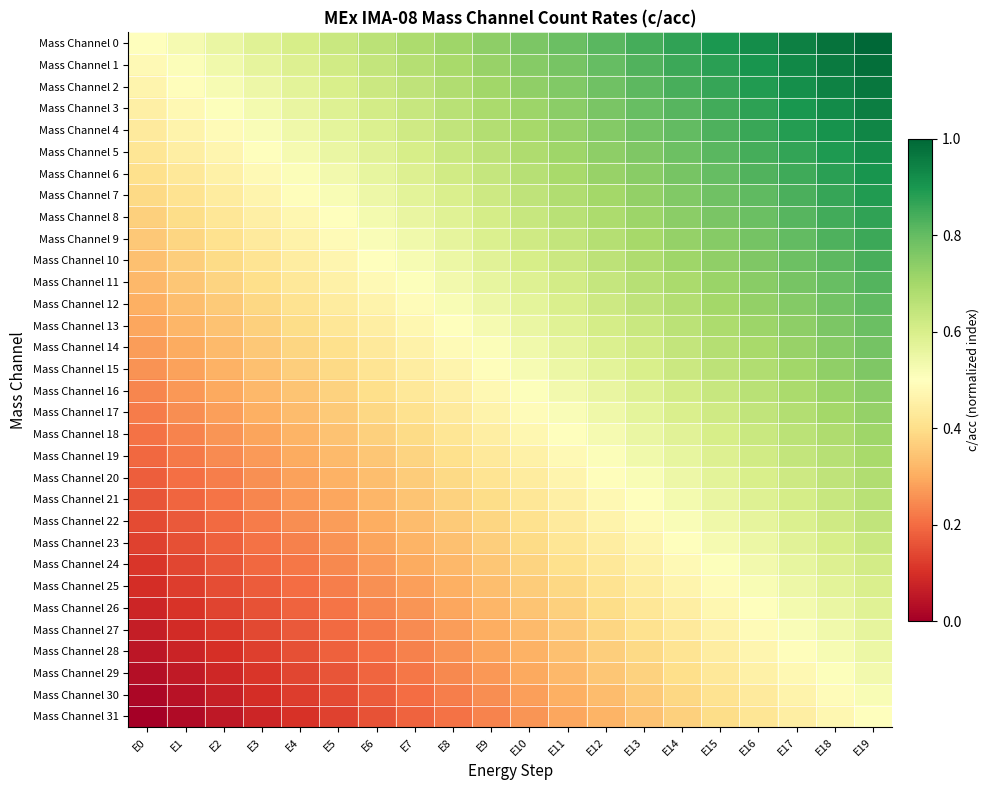

Between E3 and E15, which is larger?

E15